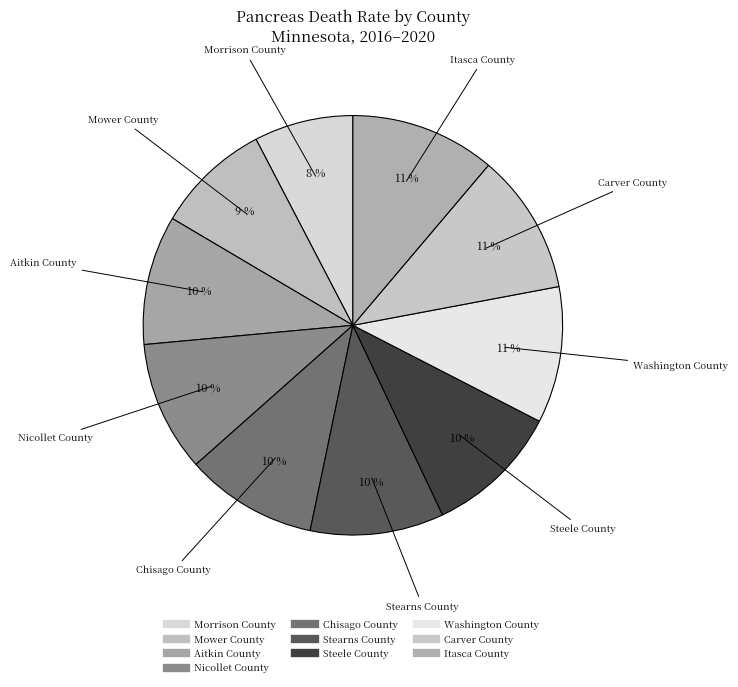

How many slices are in this pie chart?

10